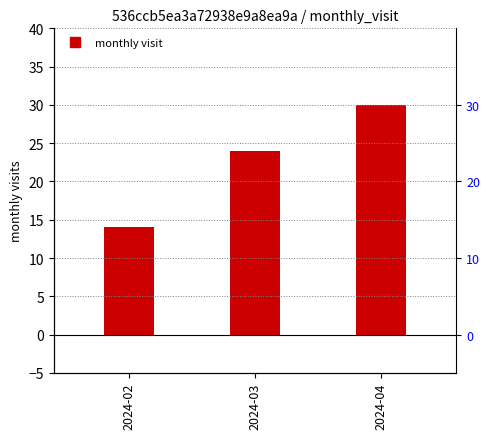

What is the approximate value at 2024-04, to the nearest 5?

30